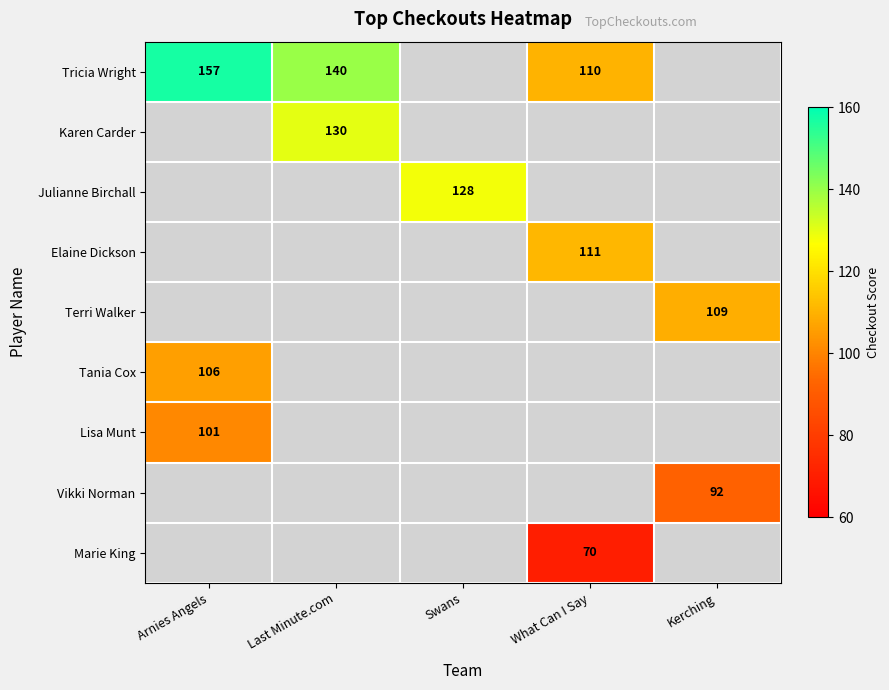

Is it true that Tricia Wright equals 151 at What Can I Say?

False